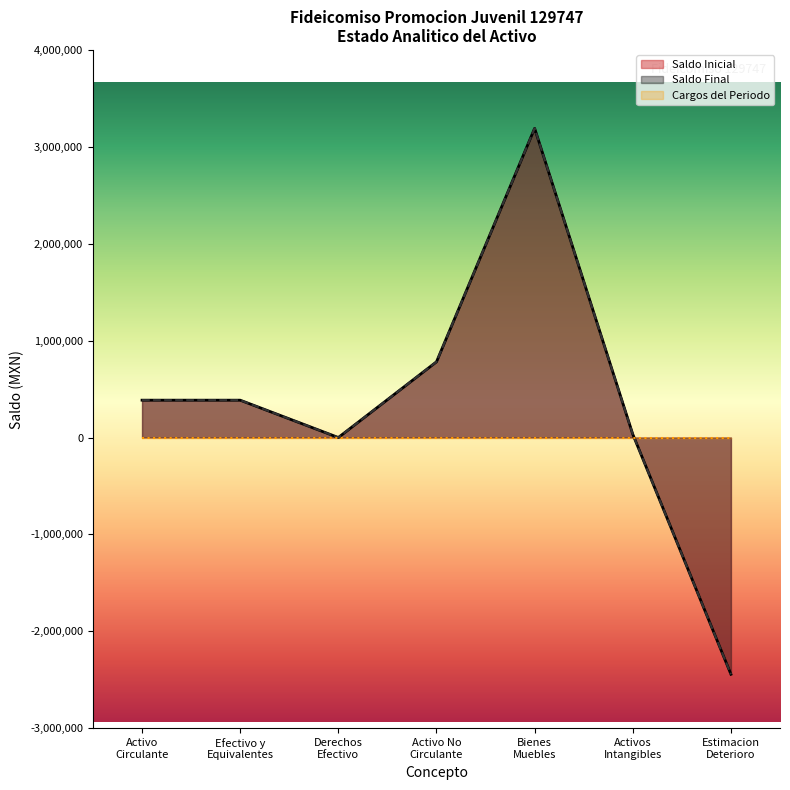

What is the difference between the maximum and second lowest values in the Activo Circulante series?

385452.2